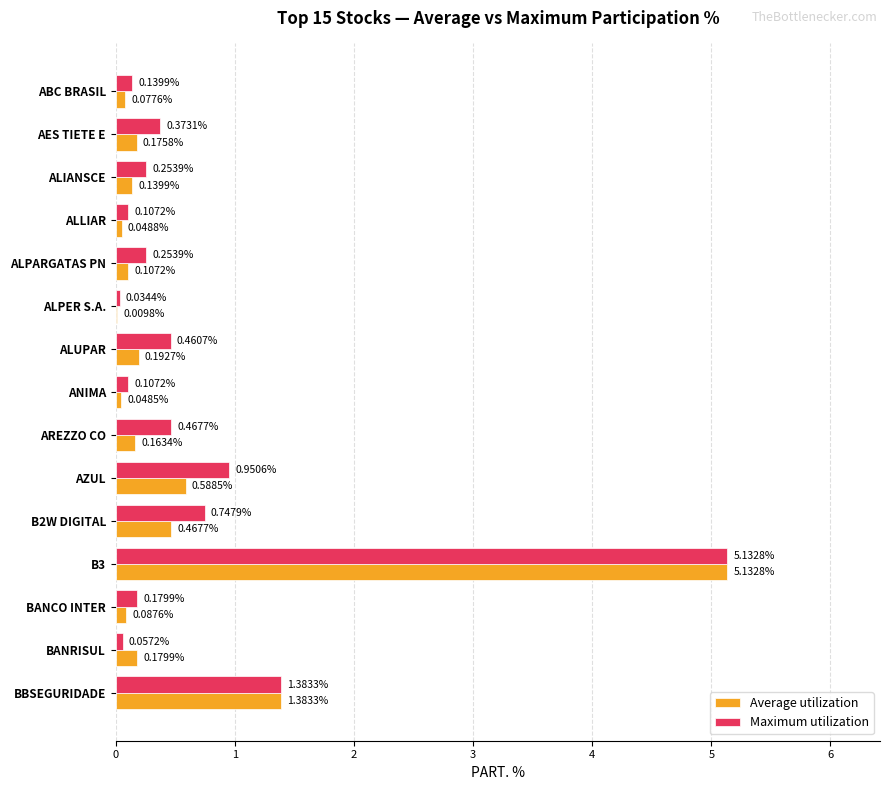

What is the sum of the Maximum utilization values at ALPARGATAS PN and AZUL?

1.2